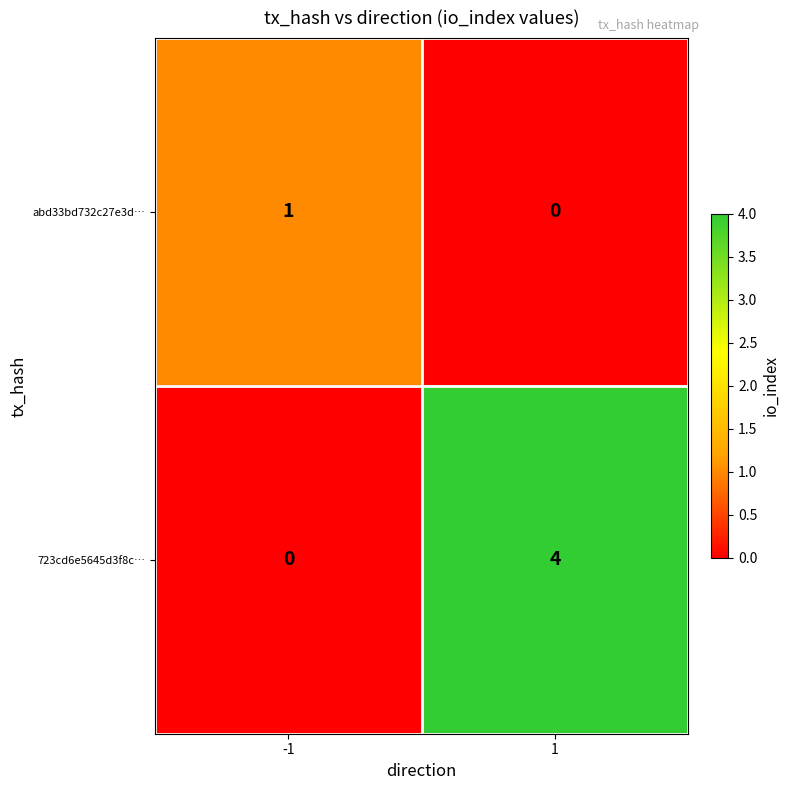

Is the value of 723cd6e5645d3f8c… at 1 greater than the value of abd33bd732c27e3d… at 1?

Yes